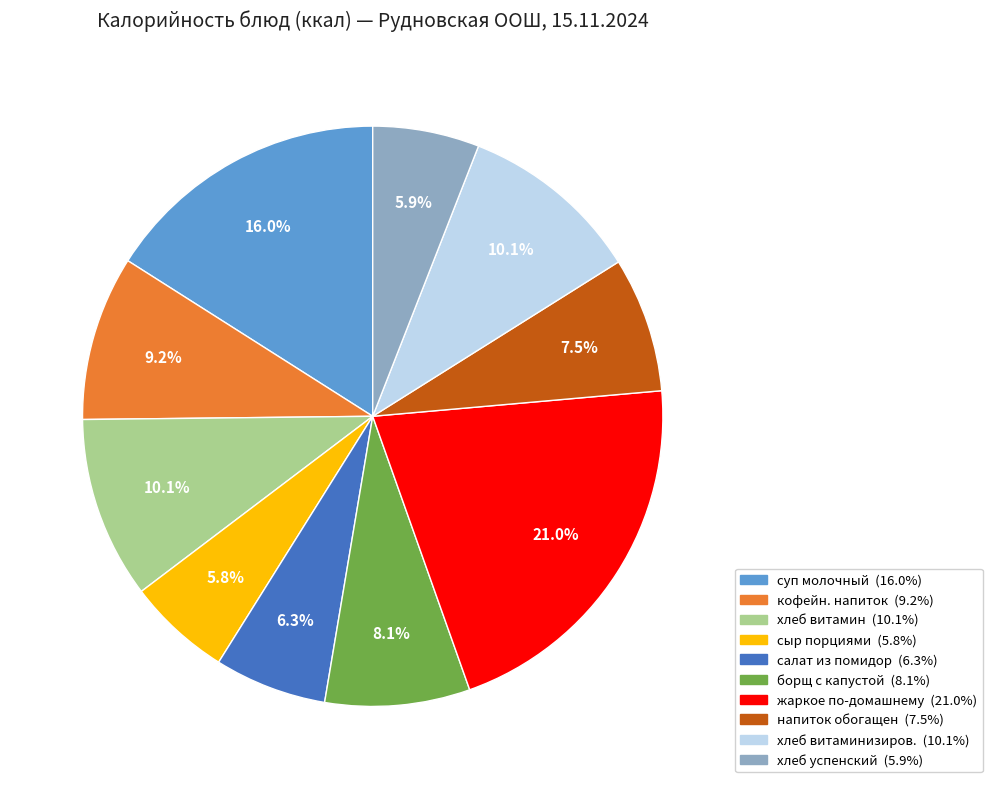

Does any single category account for the majority?

No